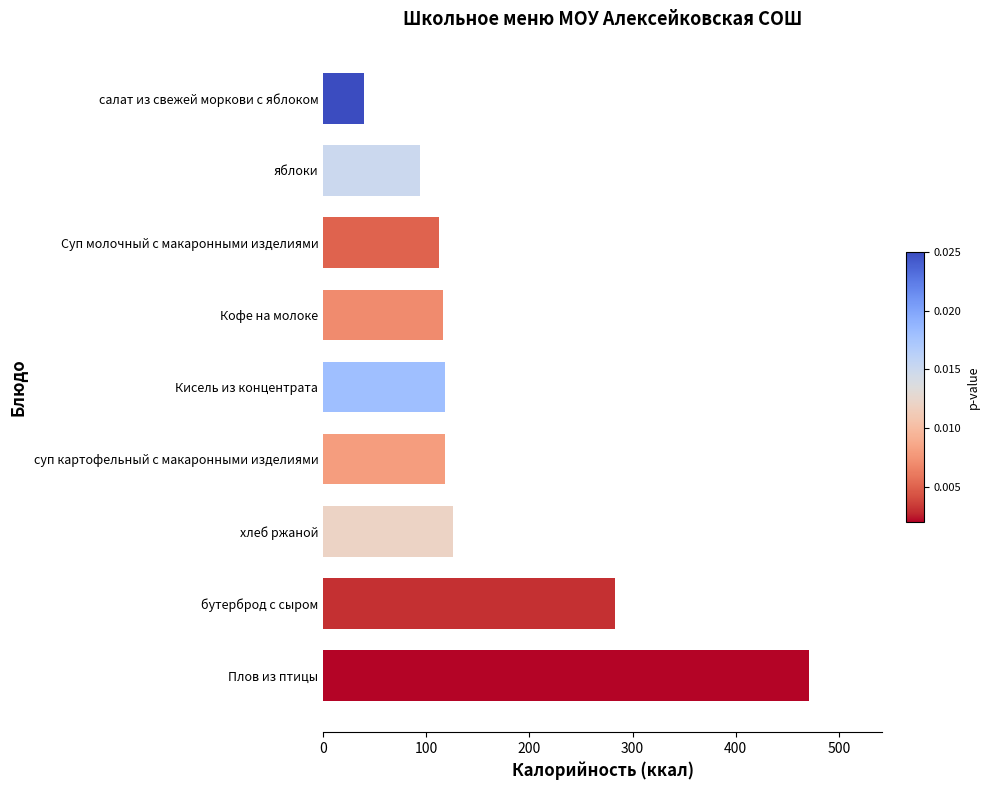

What is the minimum value shown in the chart?

40